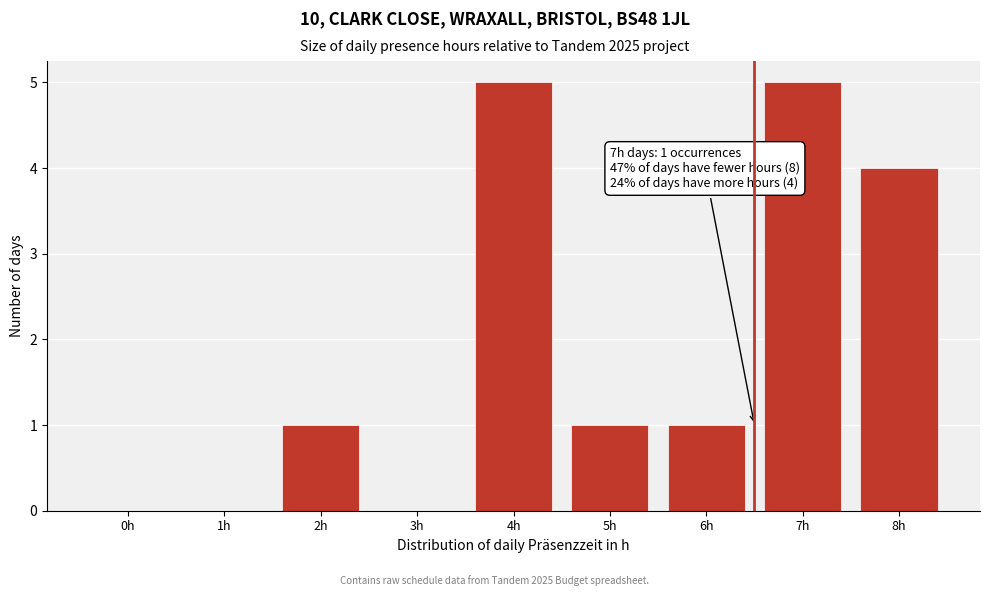

Reading left to right, what are all the values shown in this chart?

0h=0	1h=0	2h=1	3h=0	4h=5	5h=1	6h=1	7h=5	8h=4